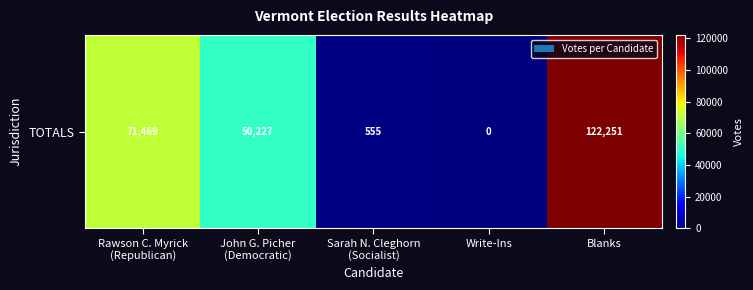

Which category has the lowest value across all series?

Write-Ins